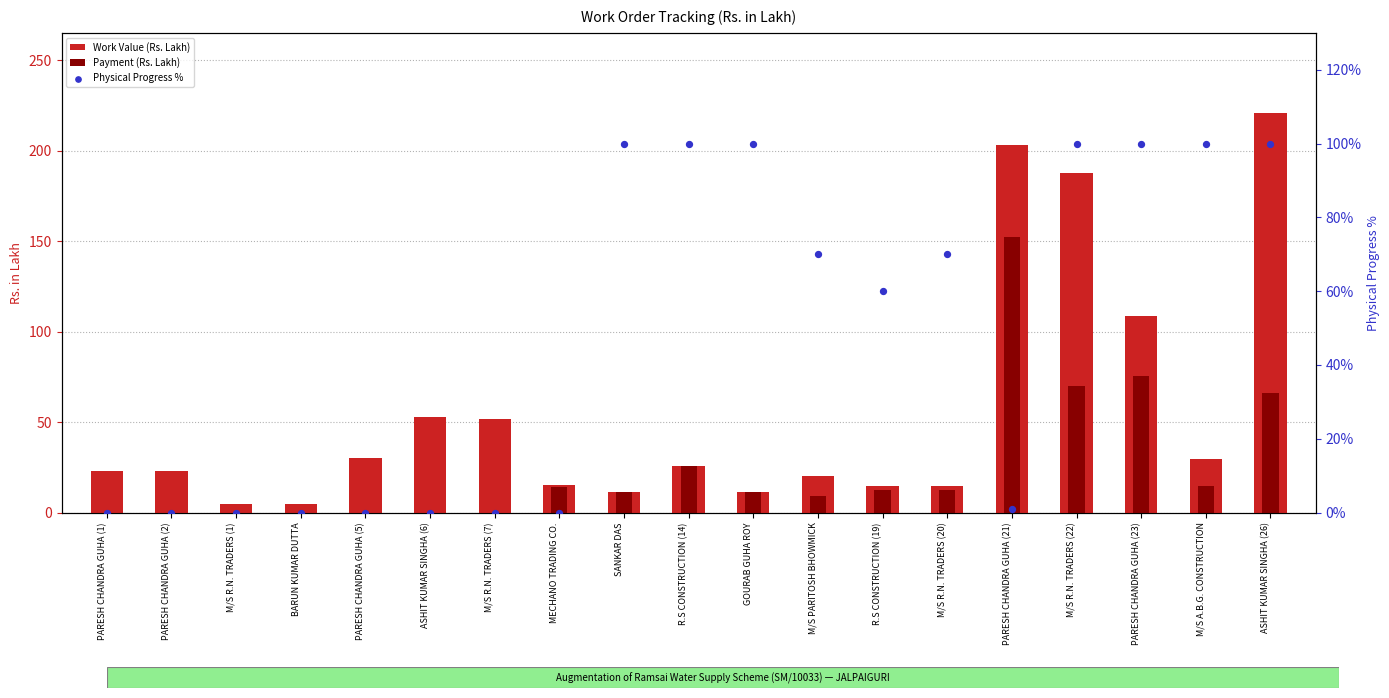

At how many categories does at least one series exceed 143?

3